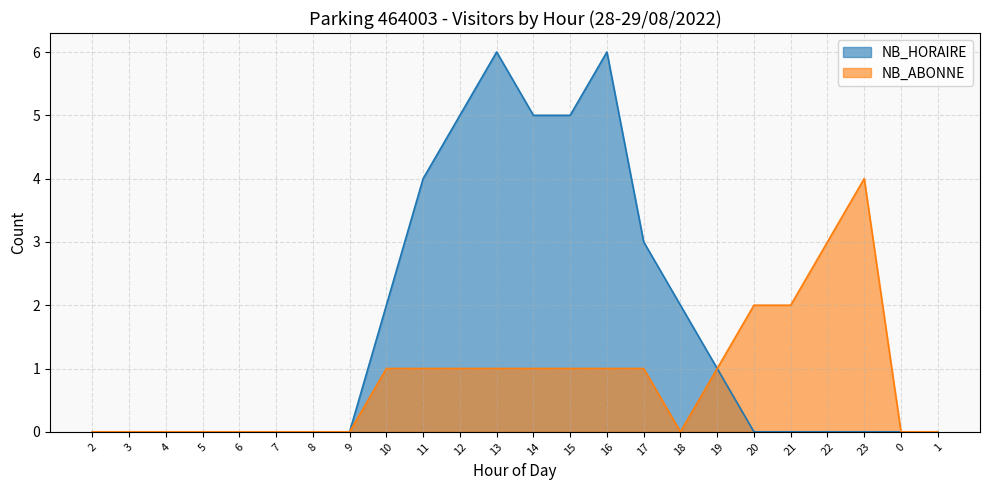

What is the difference between the maximum and minimum values in the NB_ABONNE series?

4